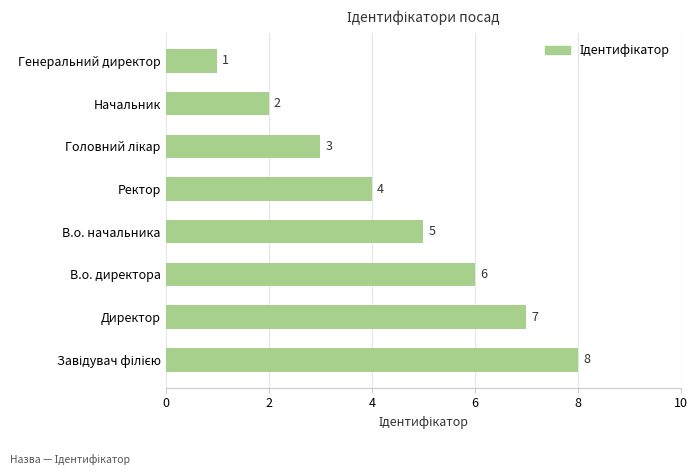

Which label corresponds to the smallest value in the chart?

Генеральний директор